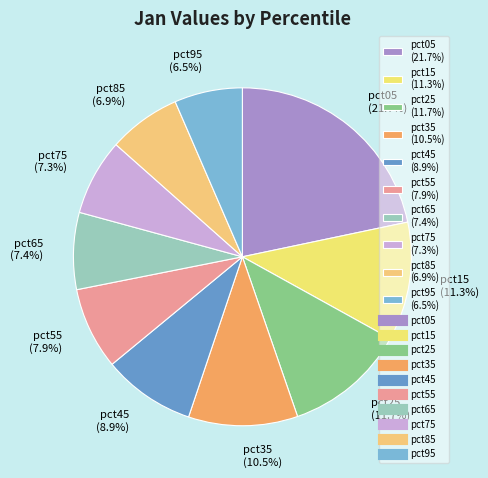

How much of the chart is everything except pct85?

93.1%